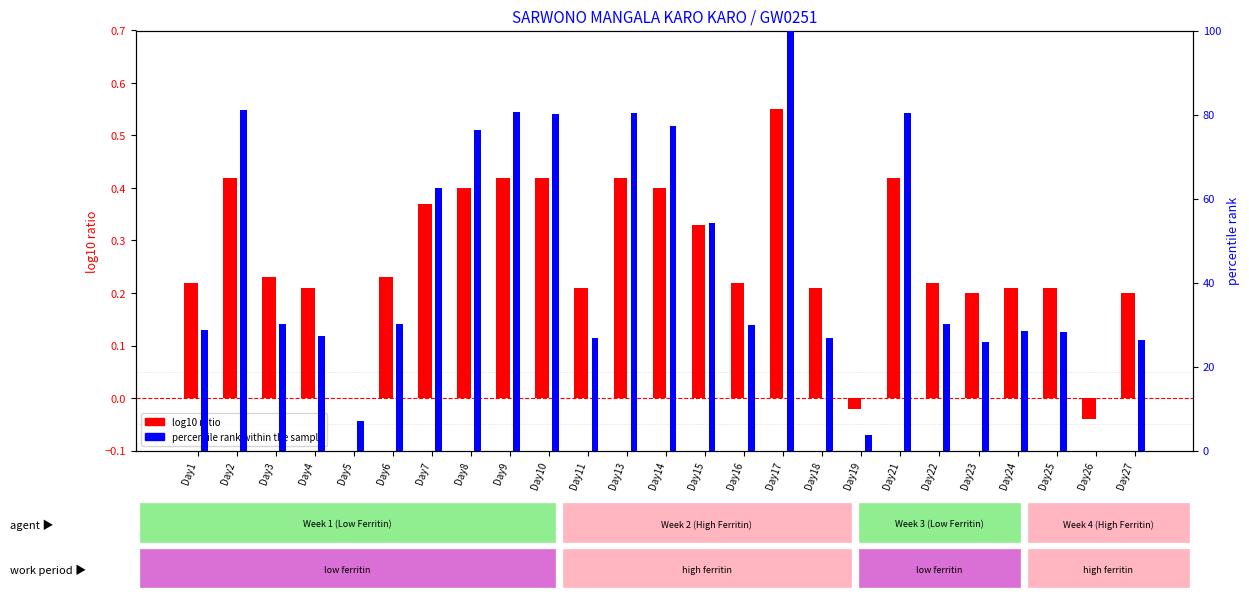

How many values in the percentile rank within the sample series are below 30?

12